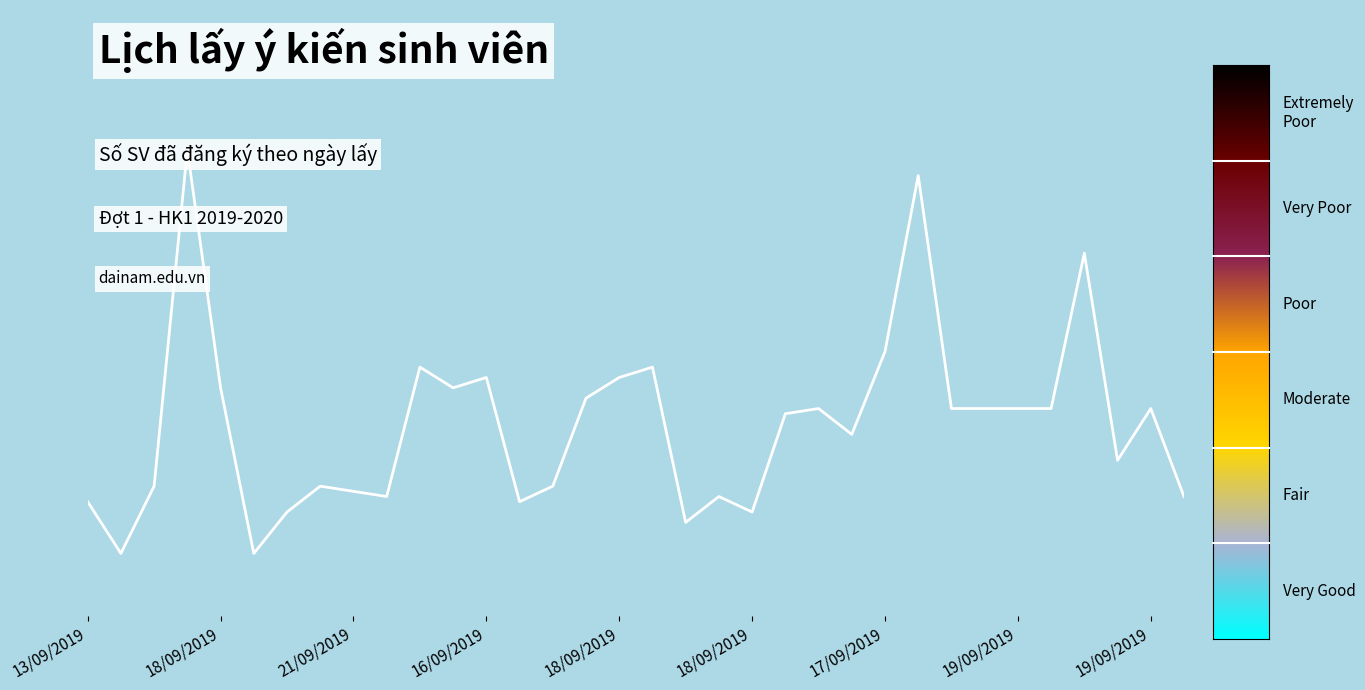

At which label does the data first exceed 40?

18/09/2019